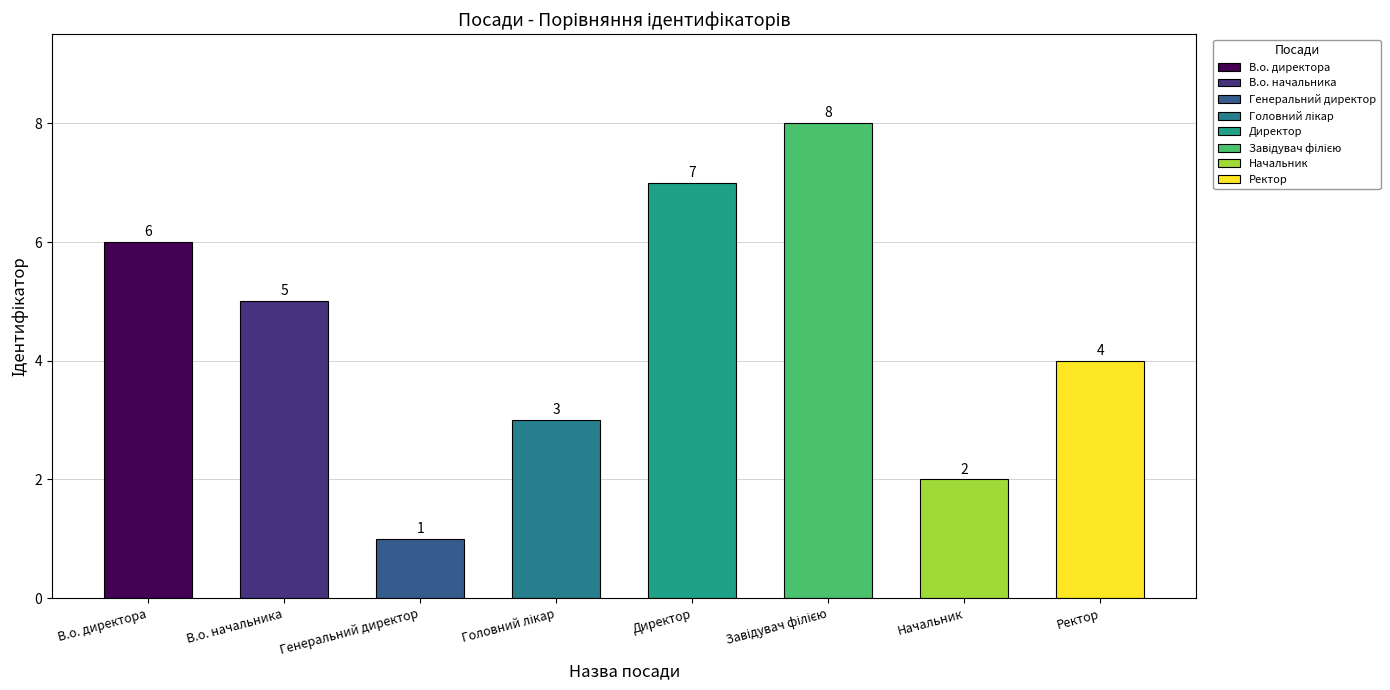

What is the label of the 1st bar from the left?

В.о. директора